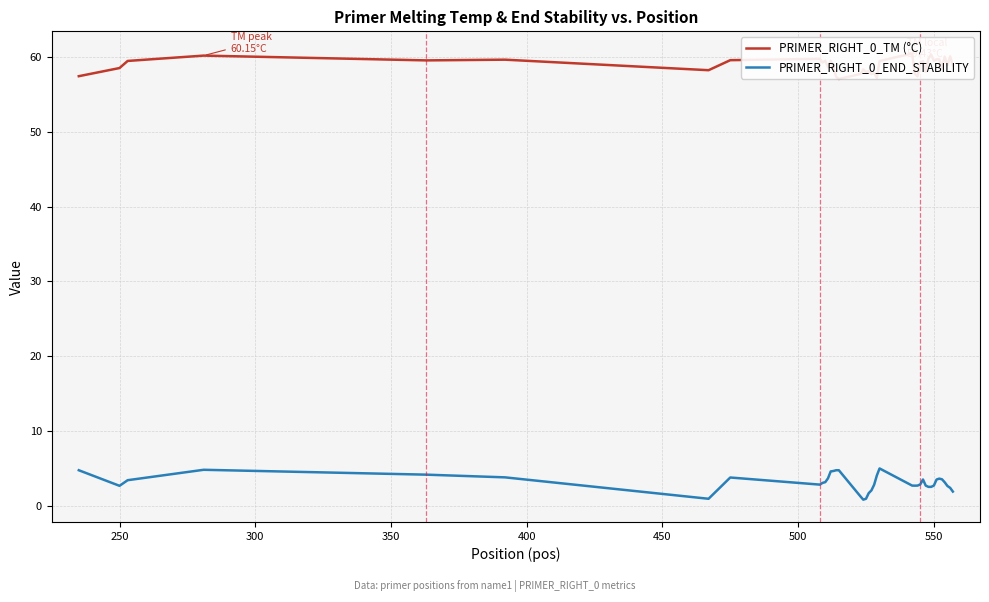

At how many categories does at least one series exceed 38?

40